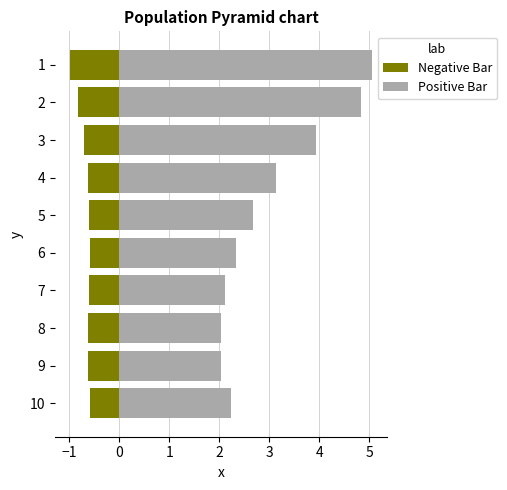

Between 1 and 2, which series saw the biggest shift?

Positive Bar